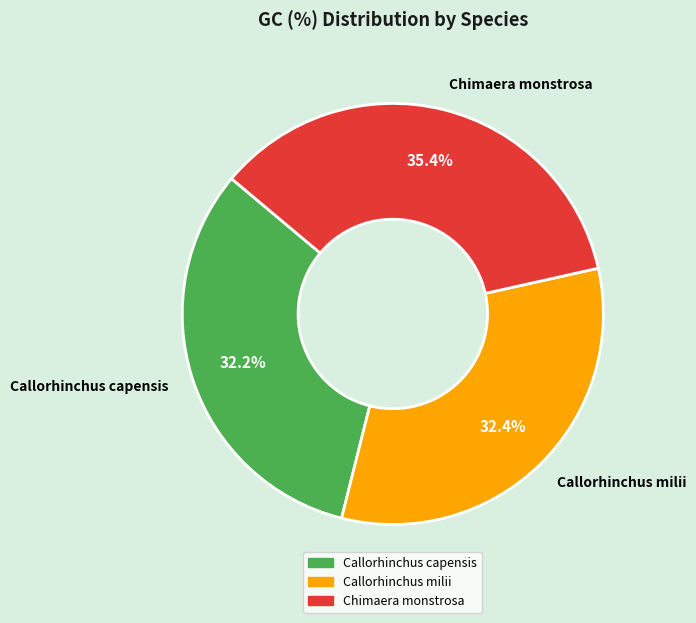

What percentage do Callorhinchus milii and Callorhinchus capensis together represent?

64.6%